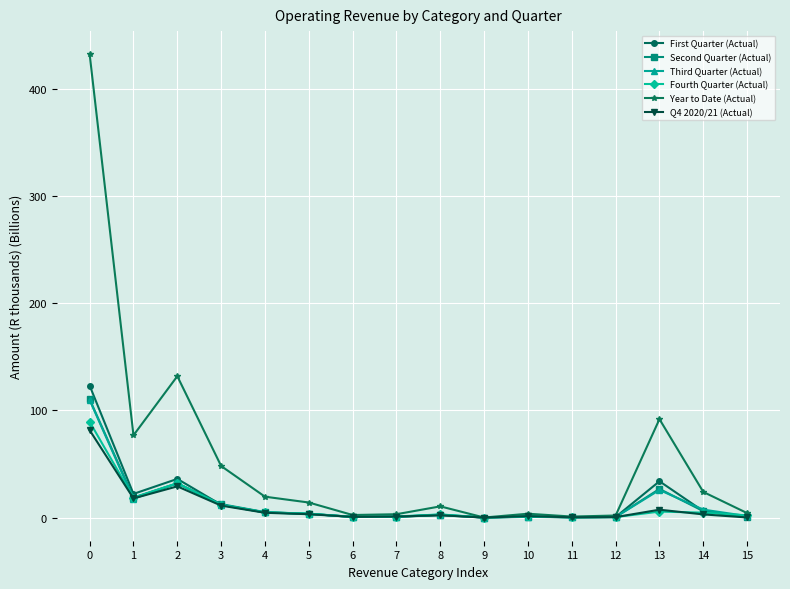

Where is the first local maximum for Second Quarter (Actual)?

2